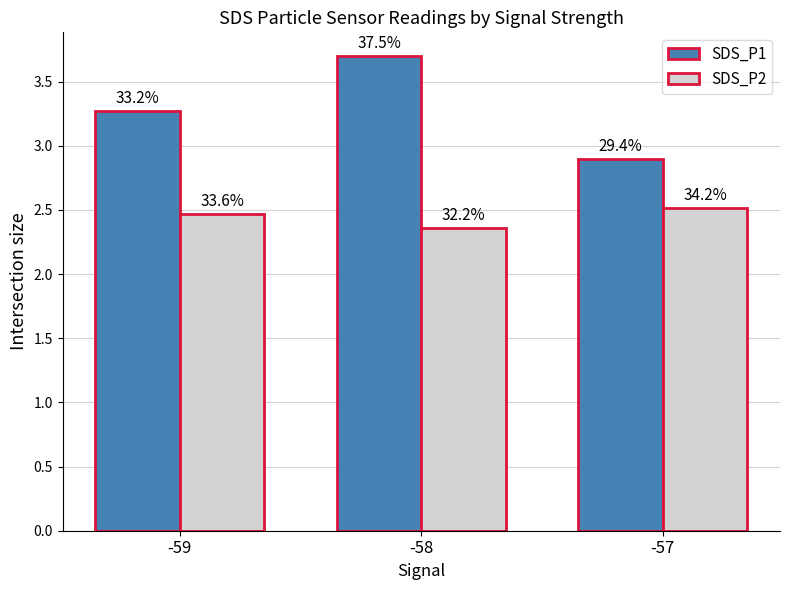

What is the value of the SDS_P1 bar at the 1st from the left?

3.3